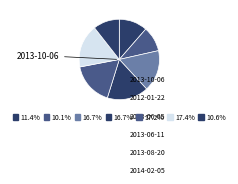

Count the number of slices in the pie.

7